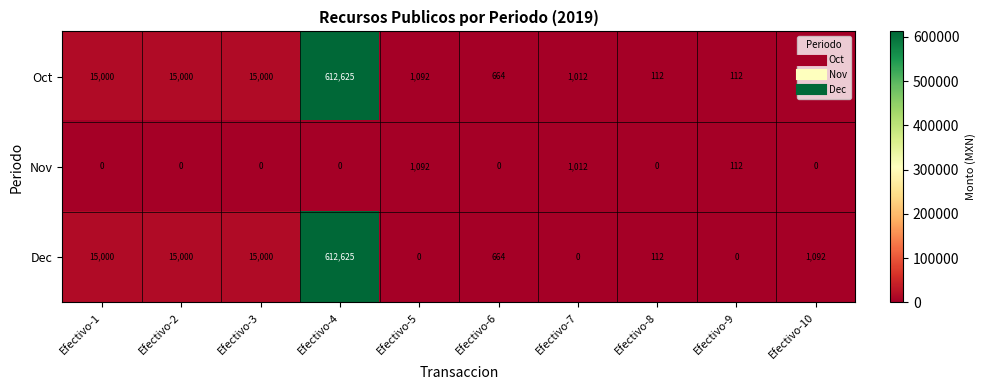

Which series has the largest range (max minus min)?

Dec